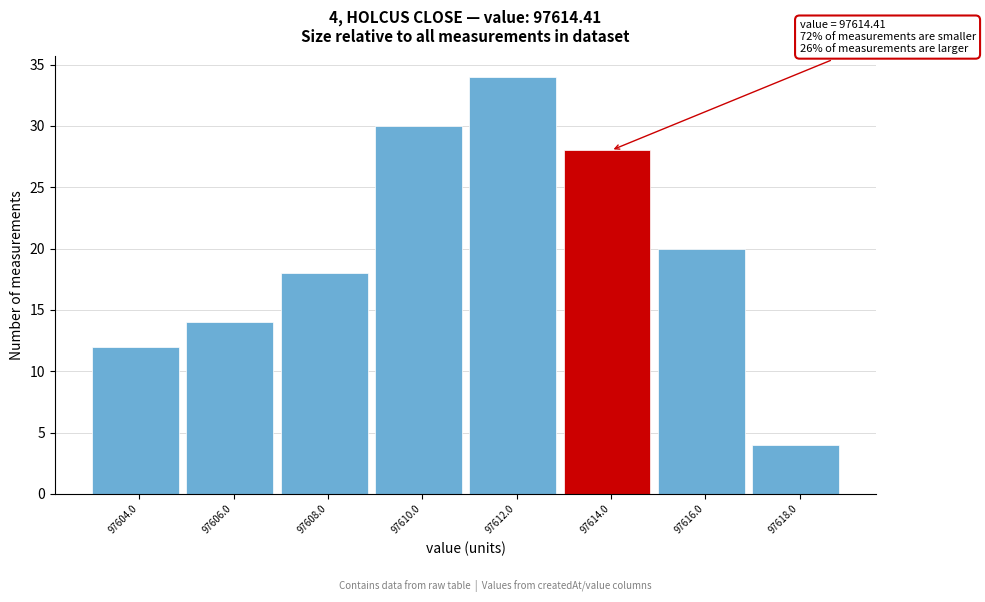

Reading left to right, transcribe all the data shown in this chart.

97604.0=12	97606.0=14	97608.0=18	97610.0=30	97612.0=34	97614.0=28	97616.0=20	97618.0=4